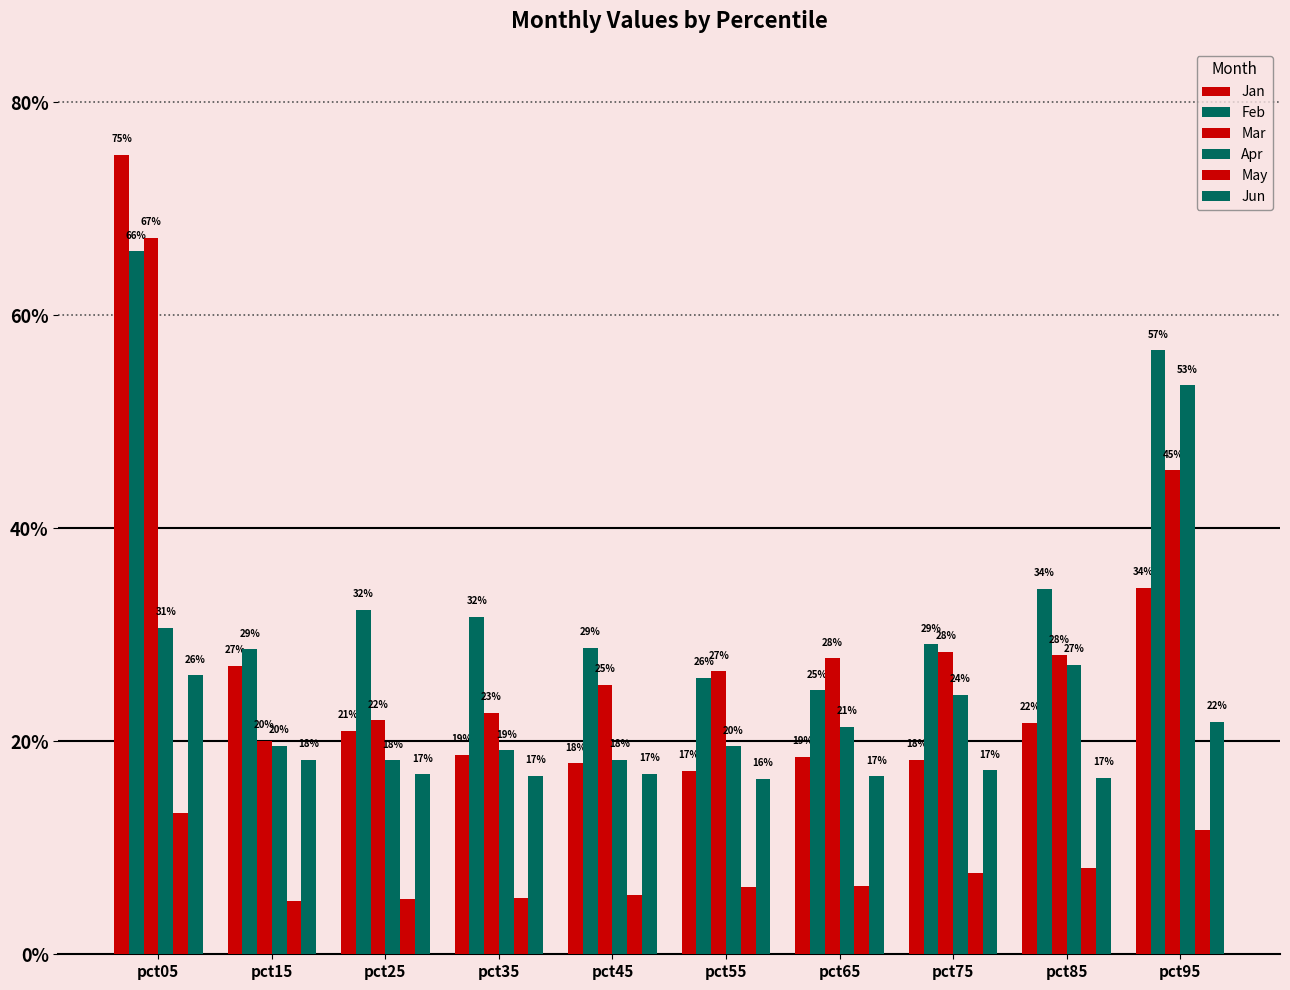

Are the bars grouped side by side (vs. stacked)?

Yes